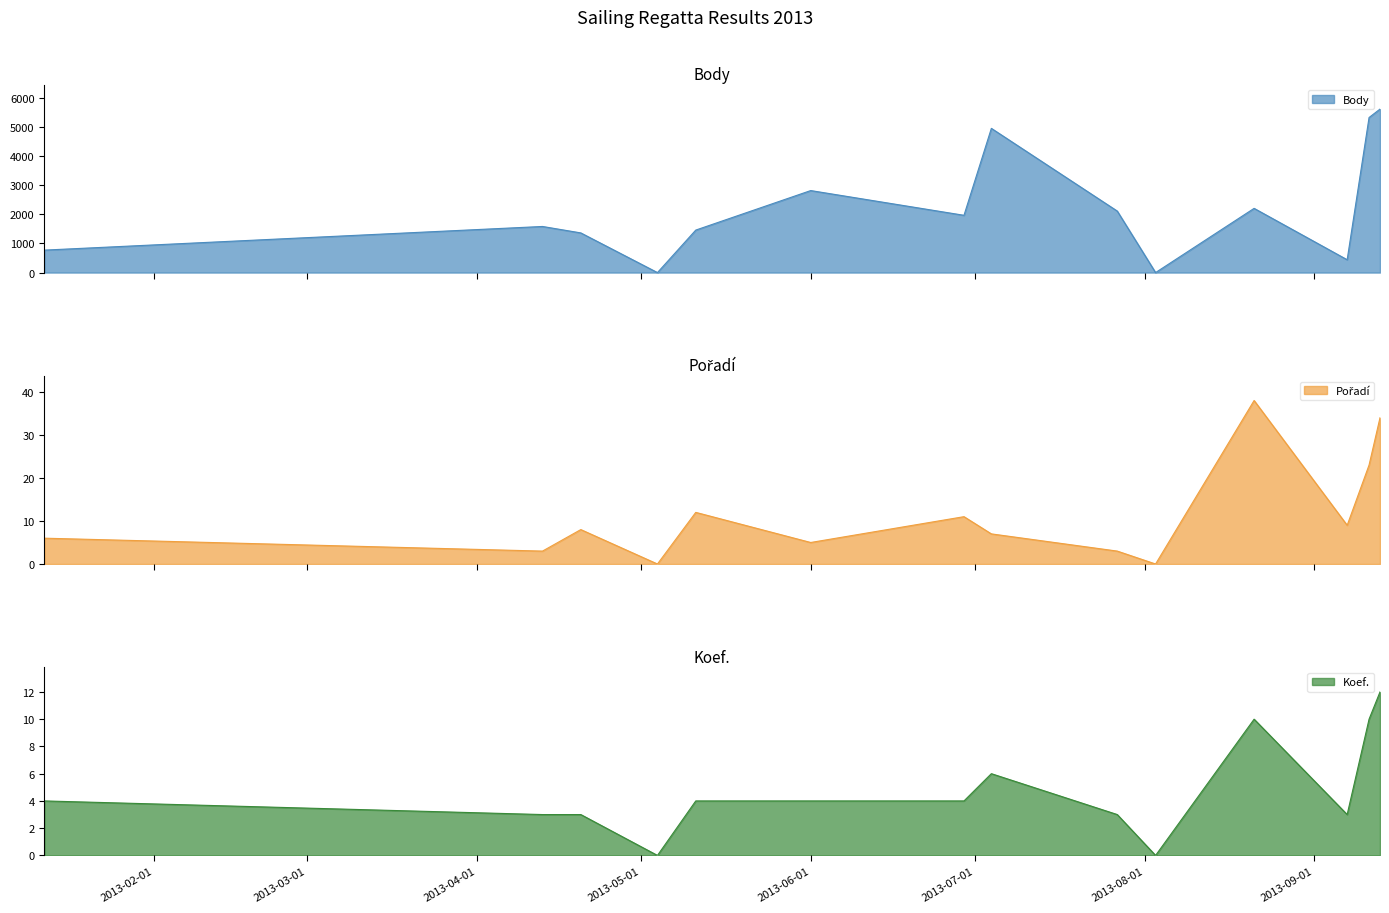

Where is the first local maximum for Body?

2013-04-13